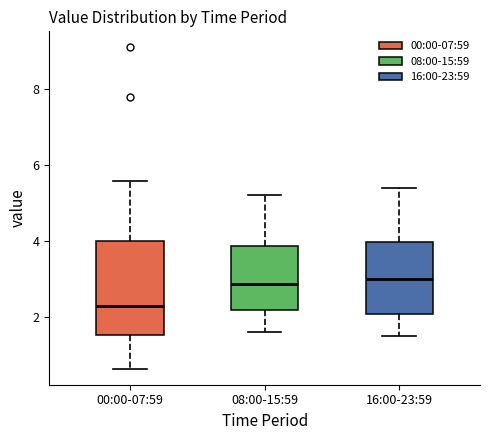

Comparing the boxes themselves (not the whiskers), which one is the tallest?

00:00-07:59